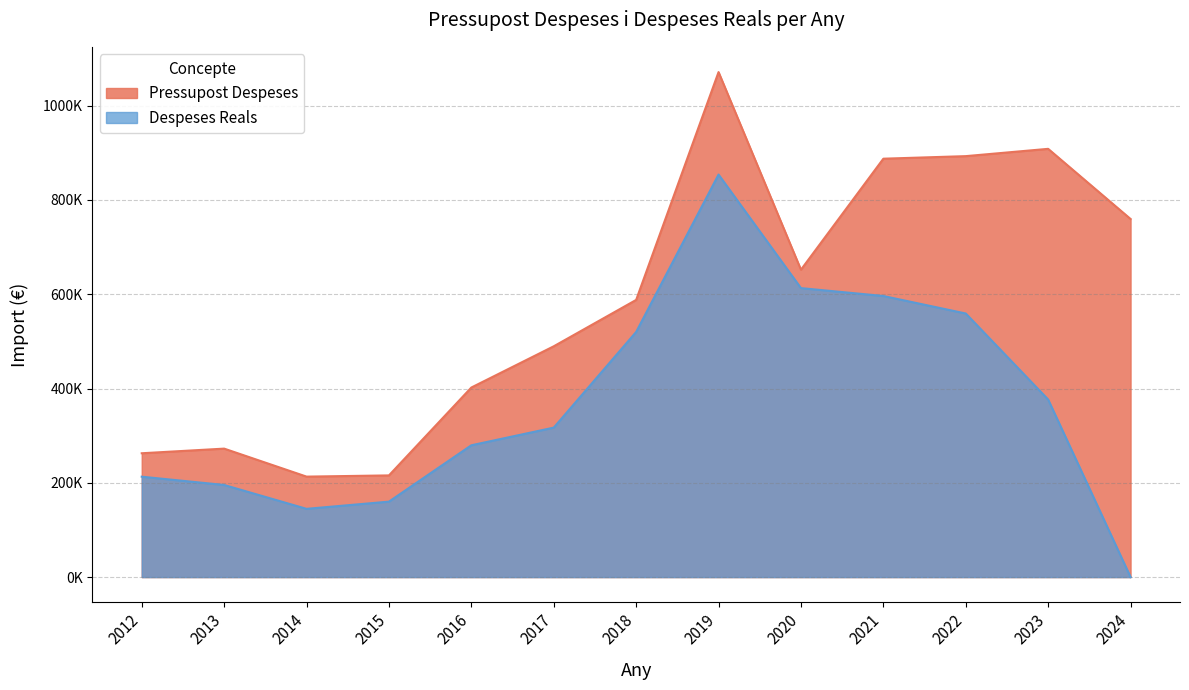

The value of Pressupost Despeses at 2015 is 365732.6. True or false?

False